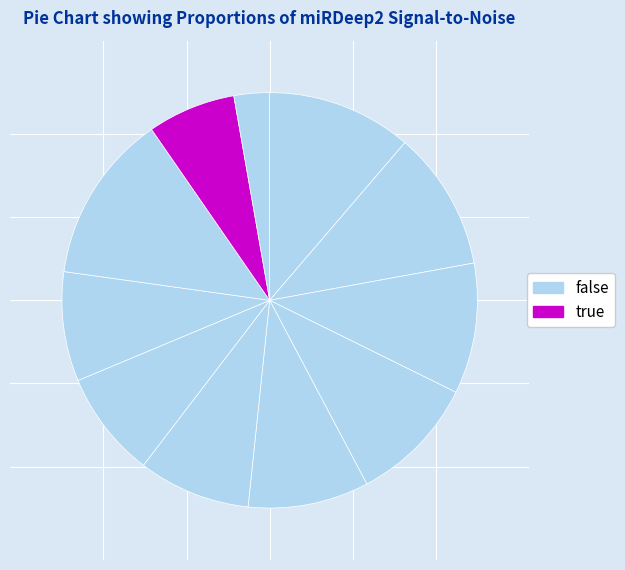

How many segments does this pie chart have?

11